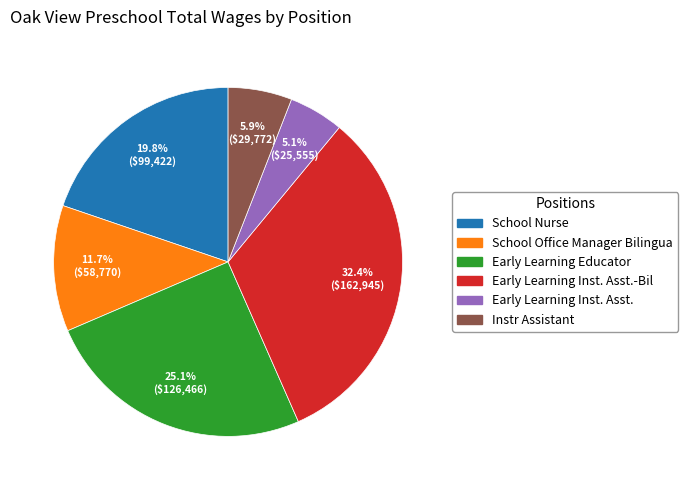

Is there any slice that represents more than half of the pie?

No